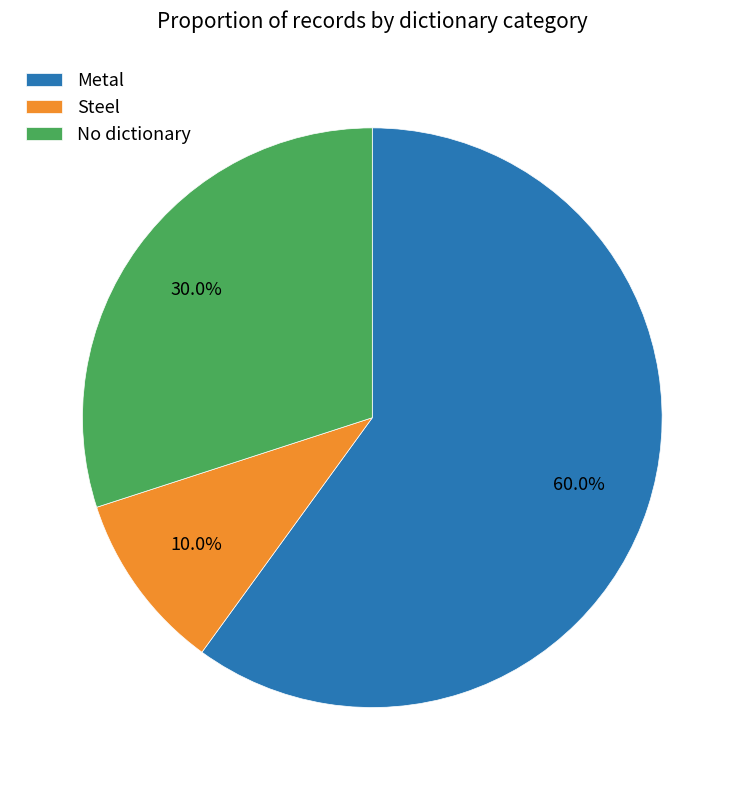

How many slices are in this pie chart?

3